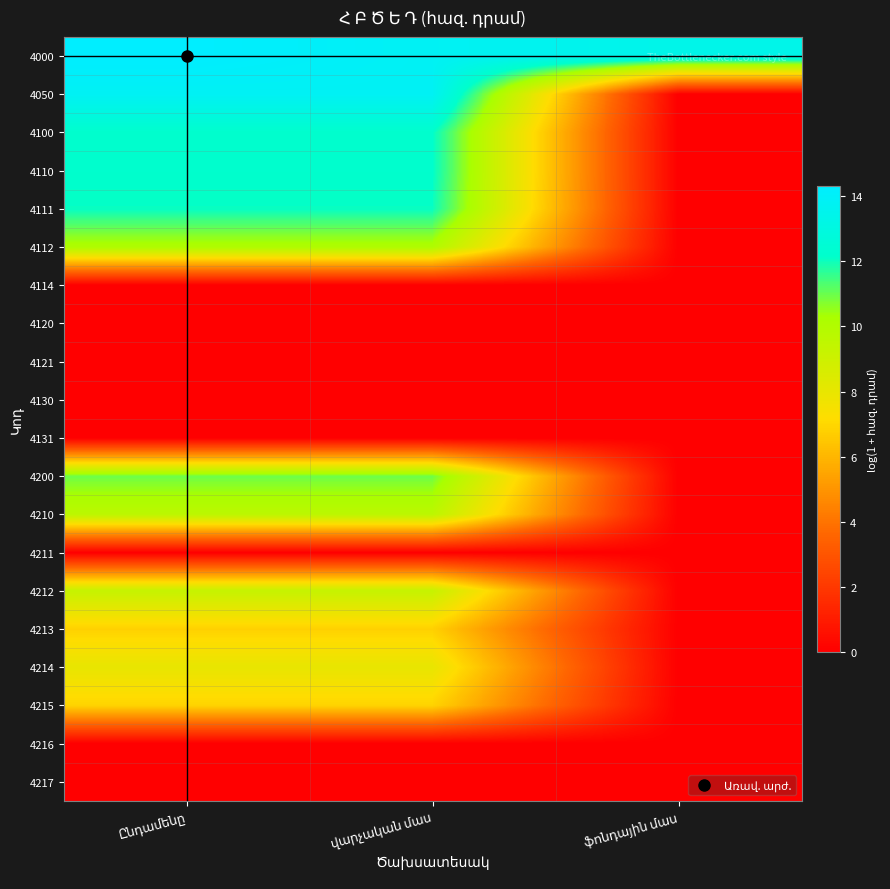

At which category does the chart reach its minimum across all series?

ֆոնդային մաս